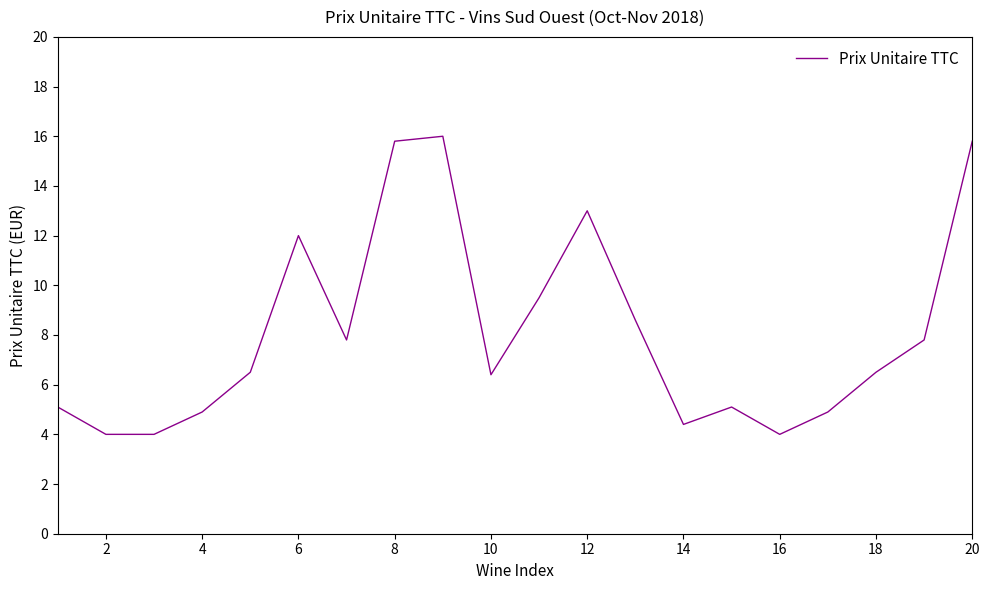

What is the minimum value shown in the chart?

4.0